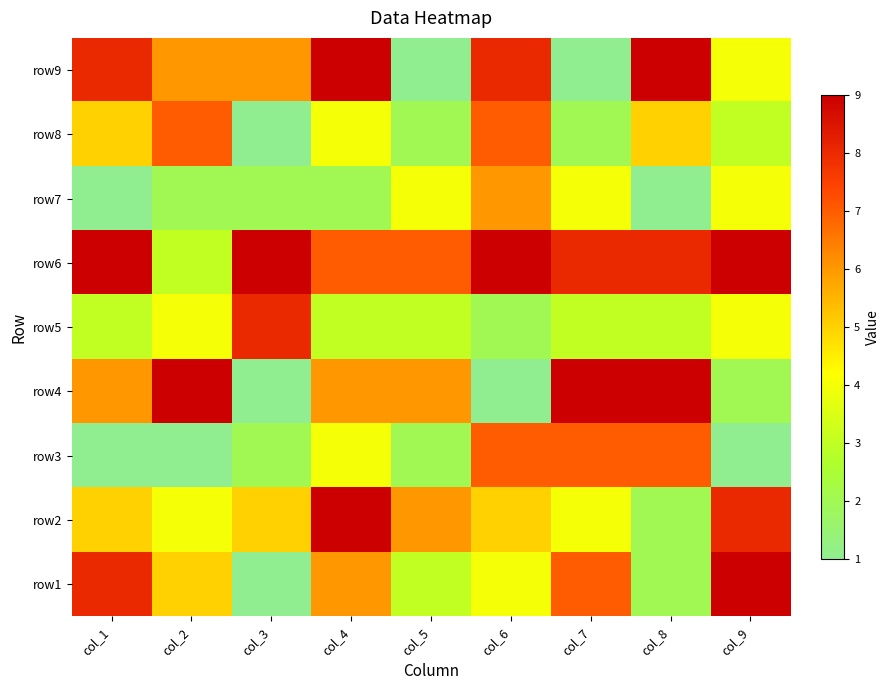

Reading left to right, extract all data points from this chart.

row1: col_1=8	col_2=5	col_3=1	col_4=6	col_5=3	col_6=4	col_7=7	col_8=2	col_9=9
row2: col_1=5	col_2=4	col_3=5	col_4=9	col_5=6	col_6=5	col_7=4	col_8=2	col_9=8
row3: col_1=1	col_2=1	col_3=2	col_4=4	col_5=2	col_6=7	col_7=7	col_8=7	col_9=1
row4: col_1=6	col_2=9	col_3=1	col_4=6	col_5=6	col_6=1	col_7=9	col_8=9	col_9=2
row5: col_1=3	col_2=4	col_3=8	col_4=3	col_5=3	col_6=2	col_7=3	col_8=3	col_9=4
row6: col_1=9	col_2=3	col_3=9	col_4=7	col_5=7	col_6=9	col_7=8	col_8=8	col_9=9
row7: col_1=1	col_2=2	col_3=2	col_4=2	col_5=4	col_6=6	col_7=4	col_8=1	col_9=4
row8: col_1=5	col_2=7	col_3=1	col_4=4	col_5=2	col_6=7	col_7=2	col_8=5	col_9=3
row9: col_1=8	col_2=6	col_3=6	col_4=9	col_5=1	col_6=8	col_7=1	col_8=9	col_9=4